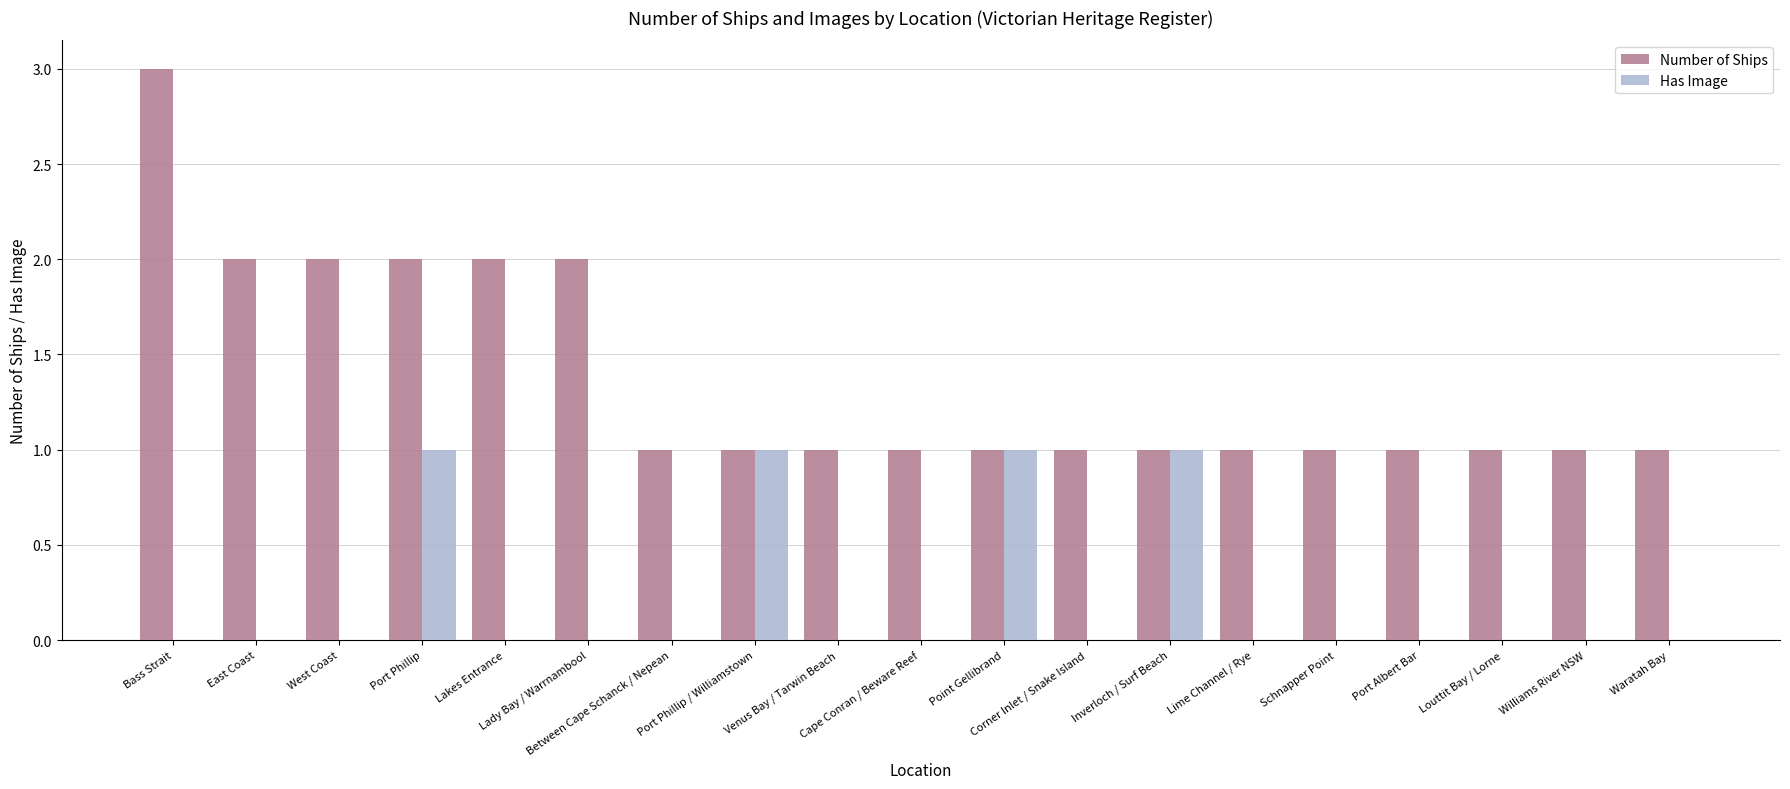

What is the sum of all Number of Ships values?

26